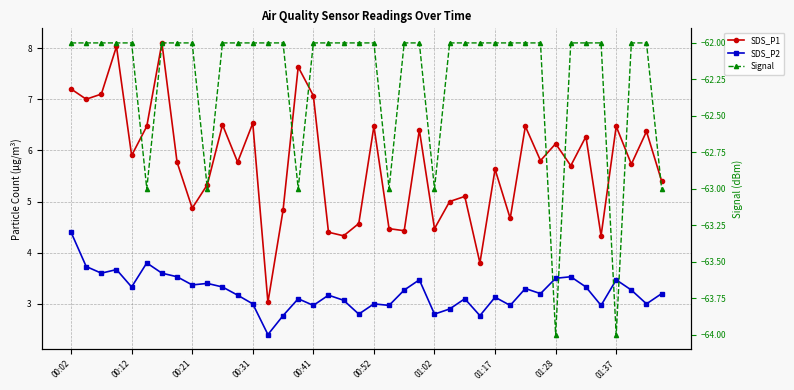

True or false: Signal and SDS_P1 cross at least once.

False